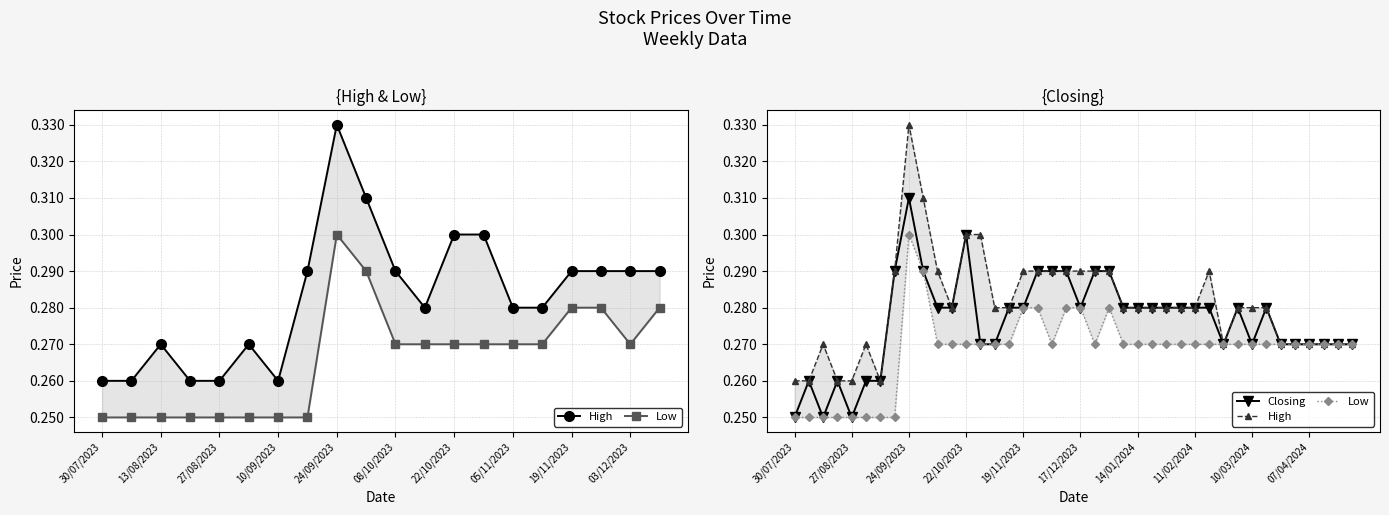

Which series has the largest range (max minus min)?

High